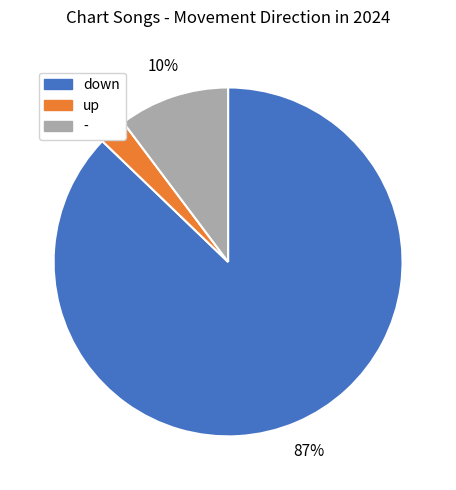

Do - and up together represent more than half of the pie?

No